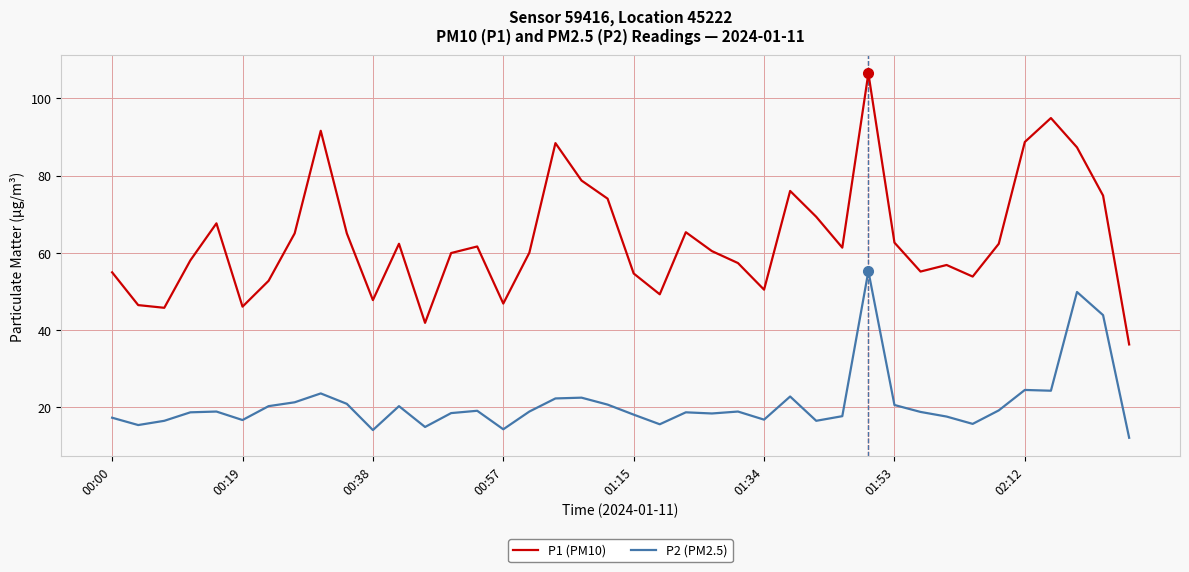

Which series has the largest range (max minus min)?

P1 (PM10)